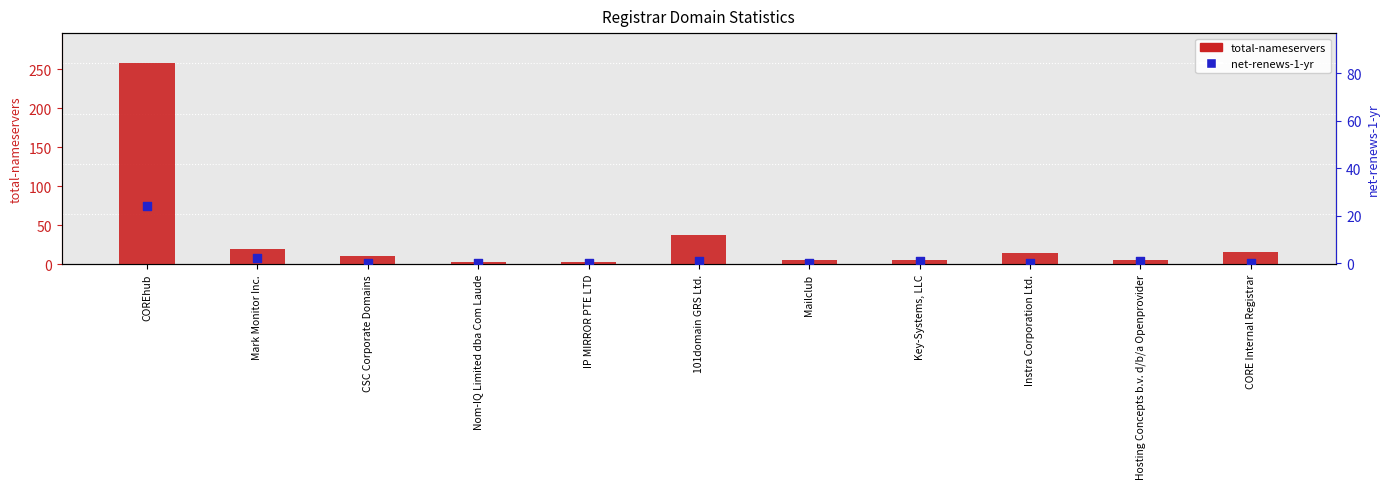

Which series has the largest total across all categories?

total-nameservers